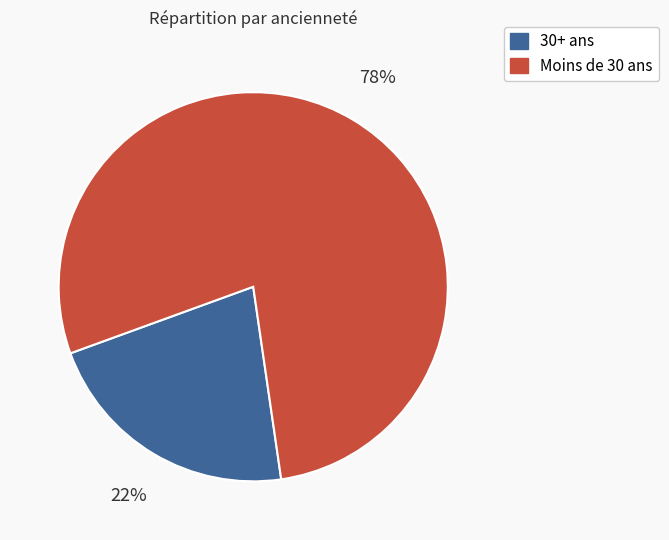

Is there any slice that represents more than half of the pie?

Yes